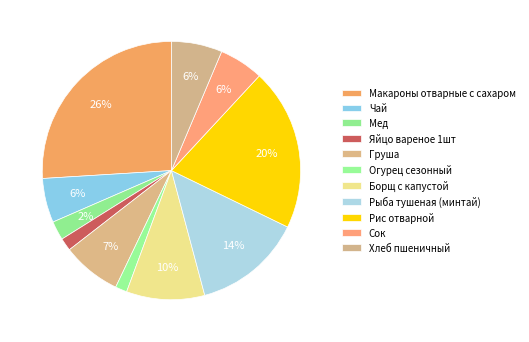

What percentage is the Груша slice, to the nearest percent?

7%